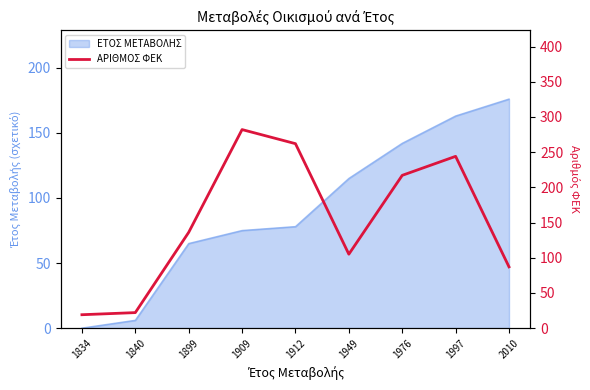

Reading left to right, transcribe all the data shown in this chart.

1834=19	1840=22	1899=136	1909=282	1912=262	1949=105	1976=217	1997=244	2010=87